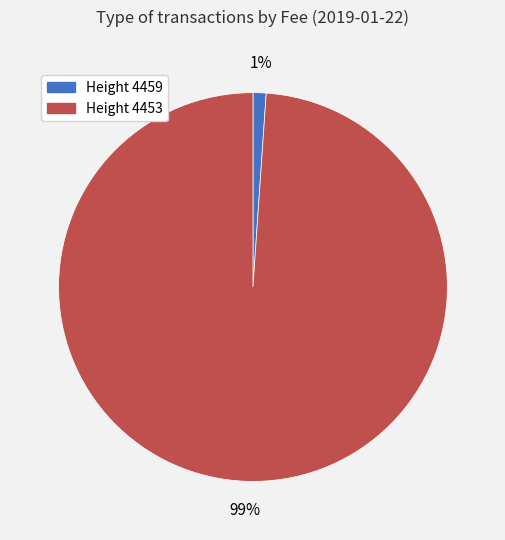

To the nearest percent, what is the average slice percentage?

50%